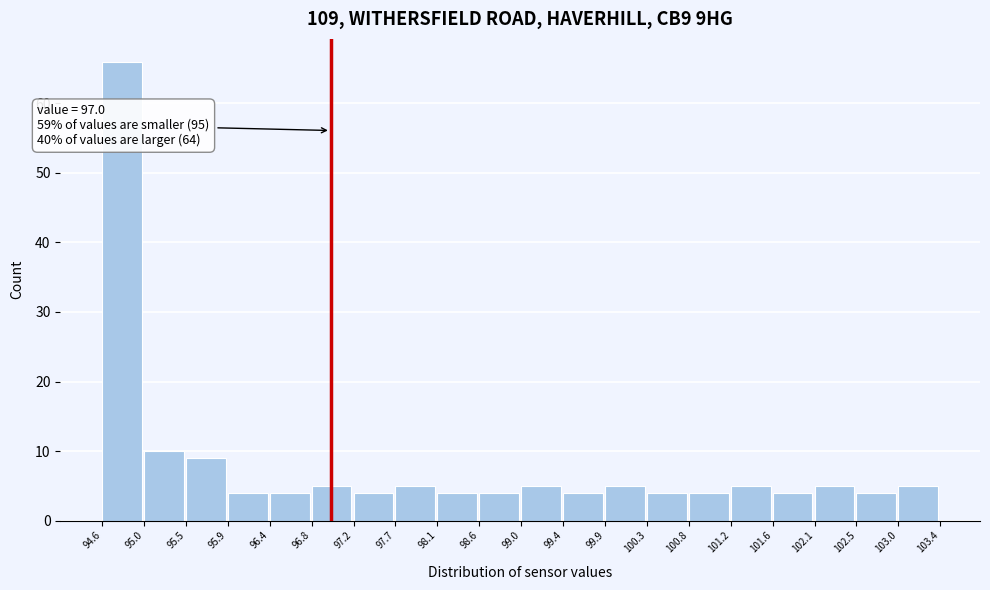

Which range on the x-axis has the tallest bar?

94.6 to 95.0